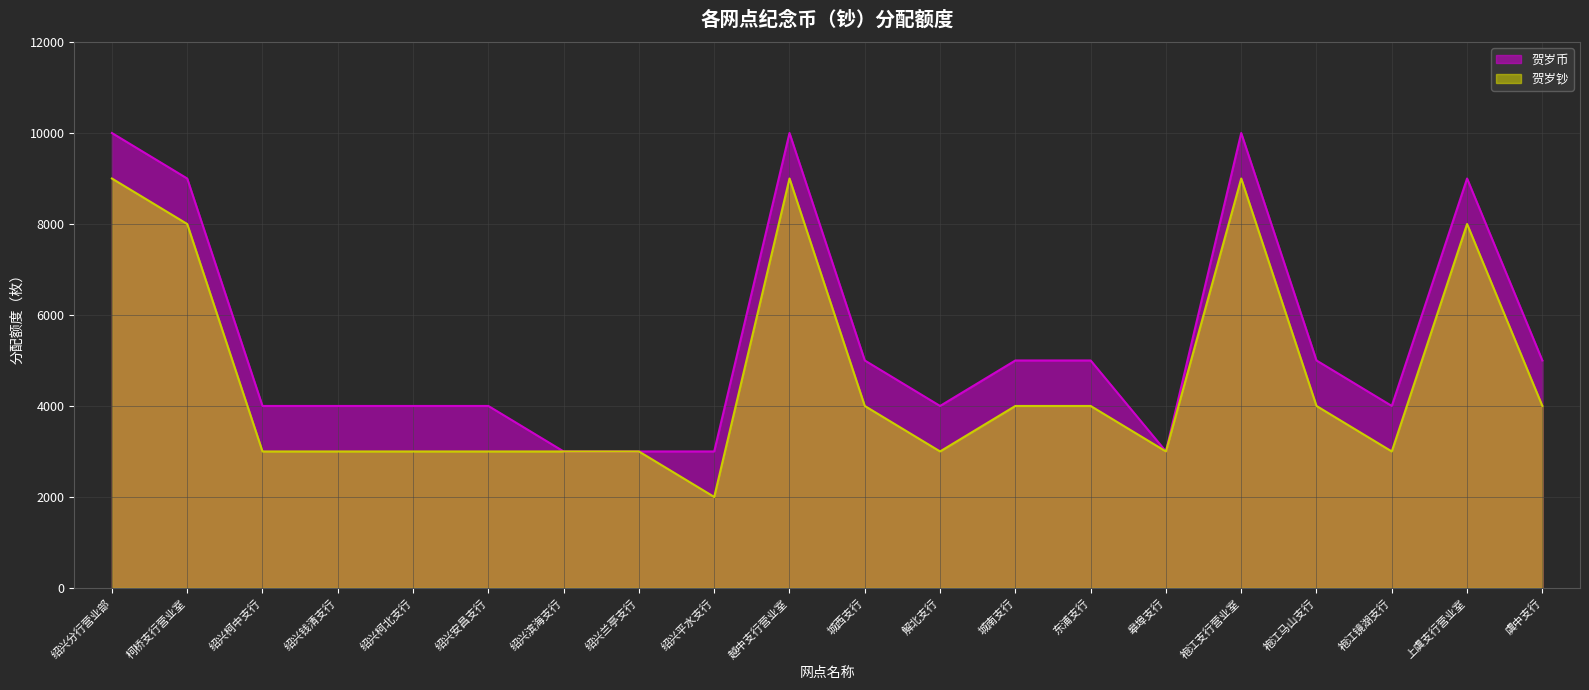

Is it true that 贺岁钞 equals 4000 at 东浦支行?

True